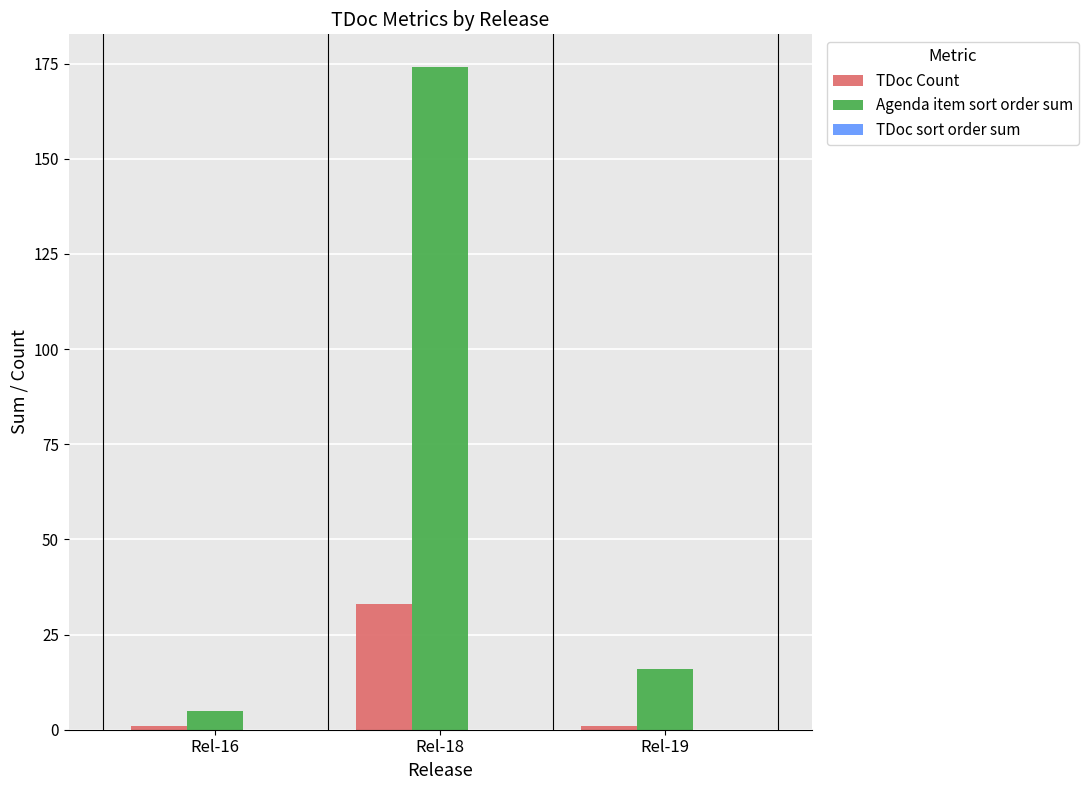

At how many categories does at least one series exceed 67?

1